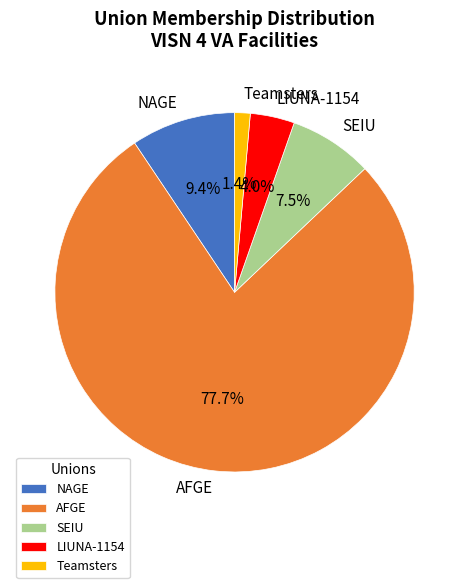

Rank the categories by value from lowest to highest.

Teamsters, LIUNA-1154, SEIU, NAGE, AFGE